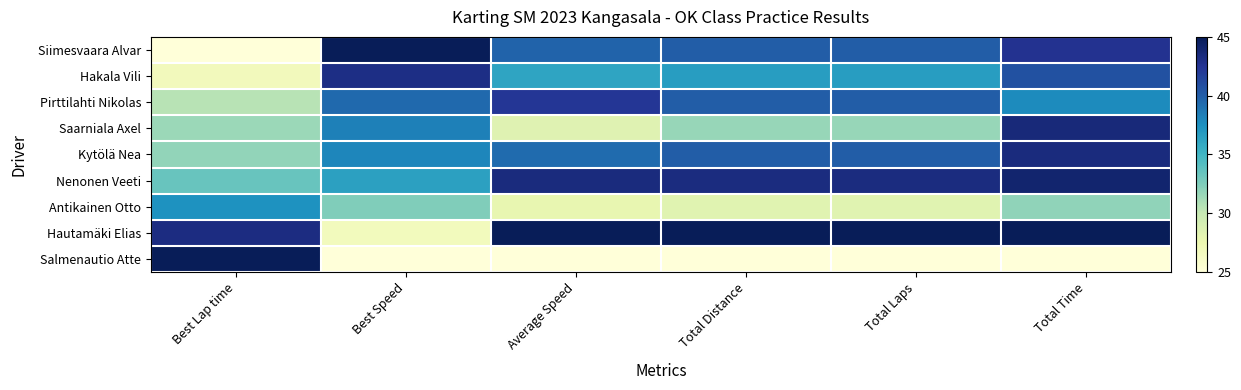

What is the difference between the highest and lowest values at Best Speed?

20.0